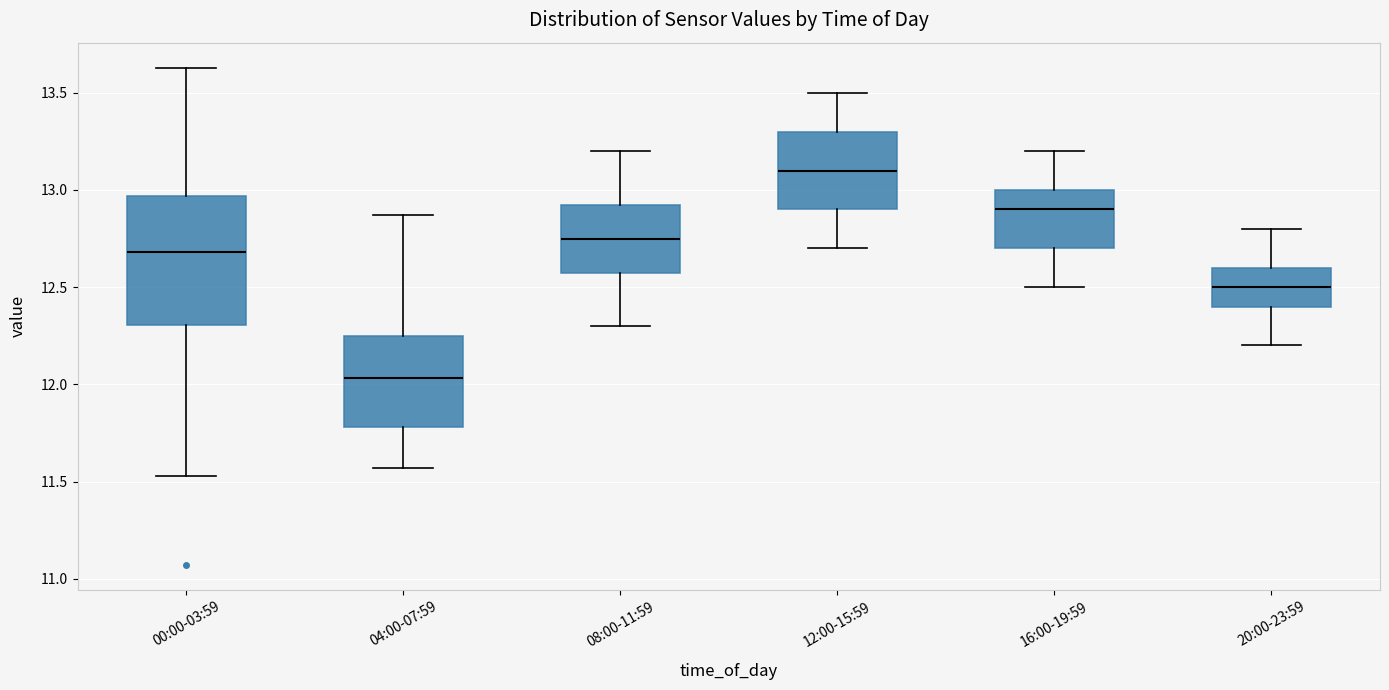

Where is the lower edge of the box for 16:00-19:59 on the y-axis? The values are not printed on the chart, so give them approximately, as read against the axis.

12.70